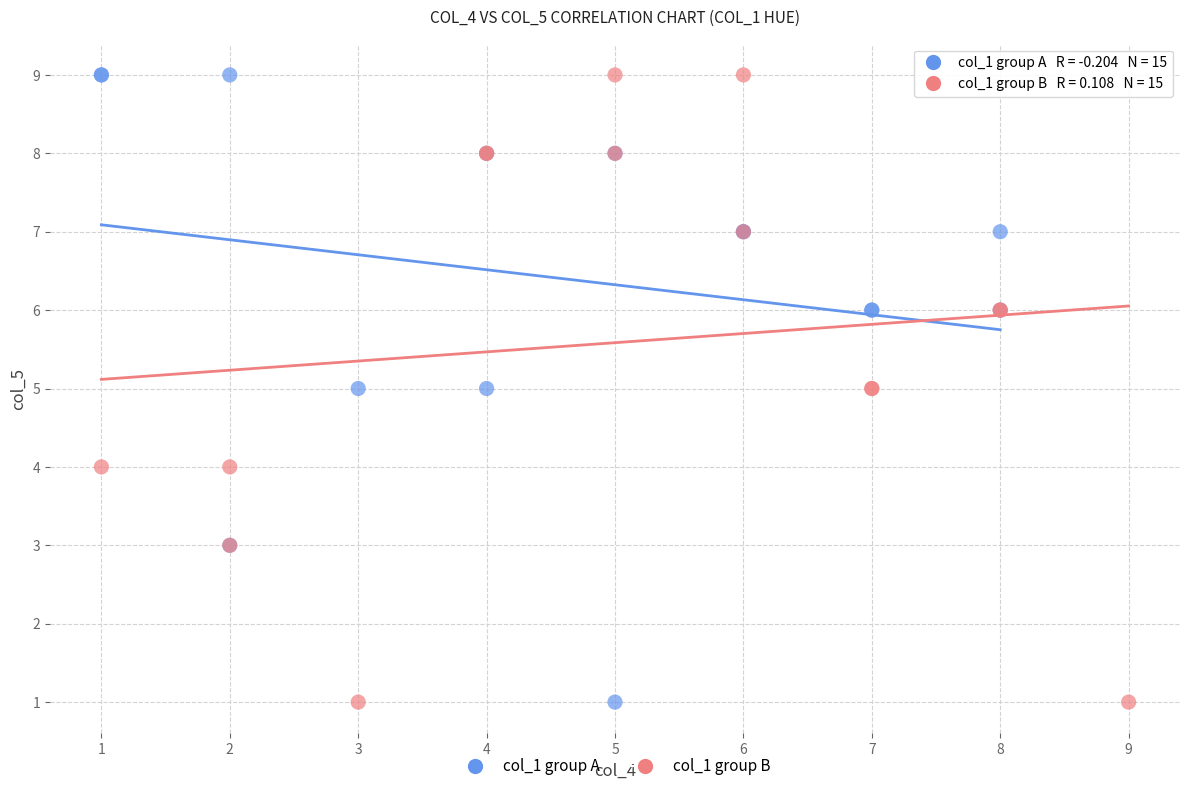

What are all the series names shown in the legend?

col_1 group A, col_1 group B